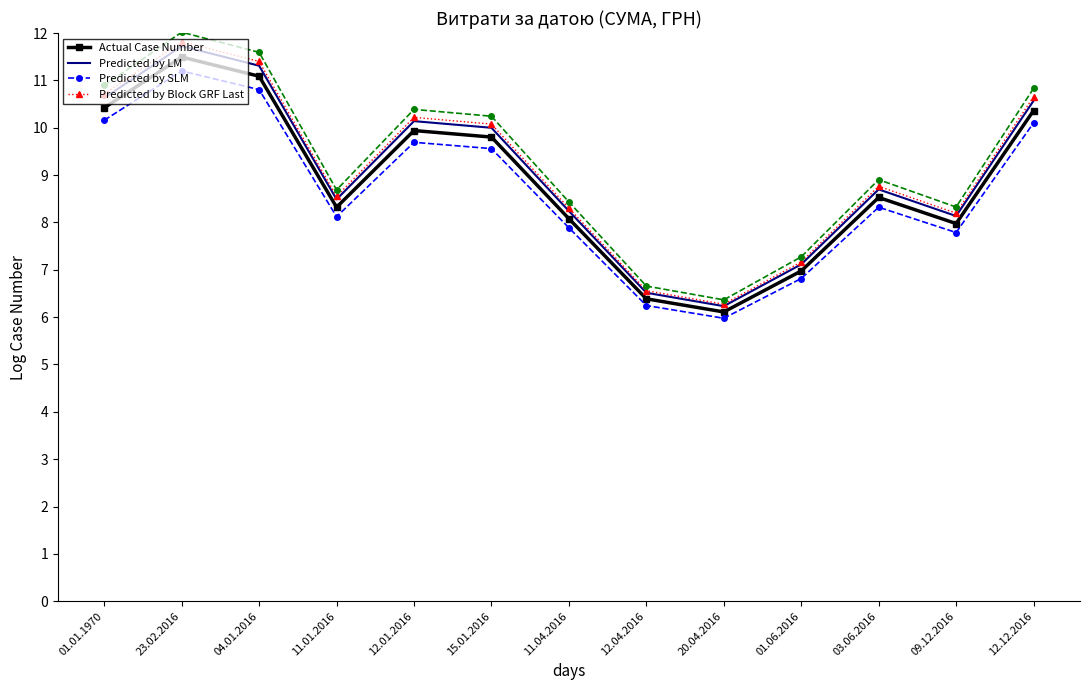

What is the highest value of the Predicted by LM series?

11.7